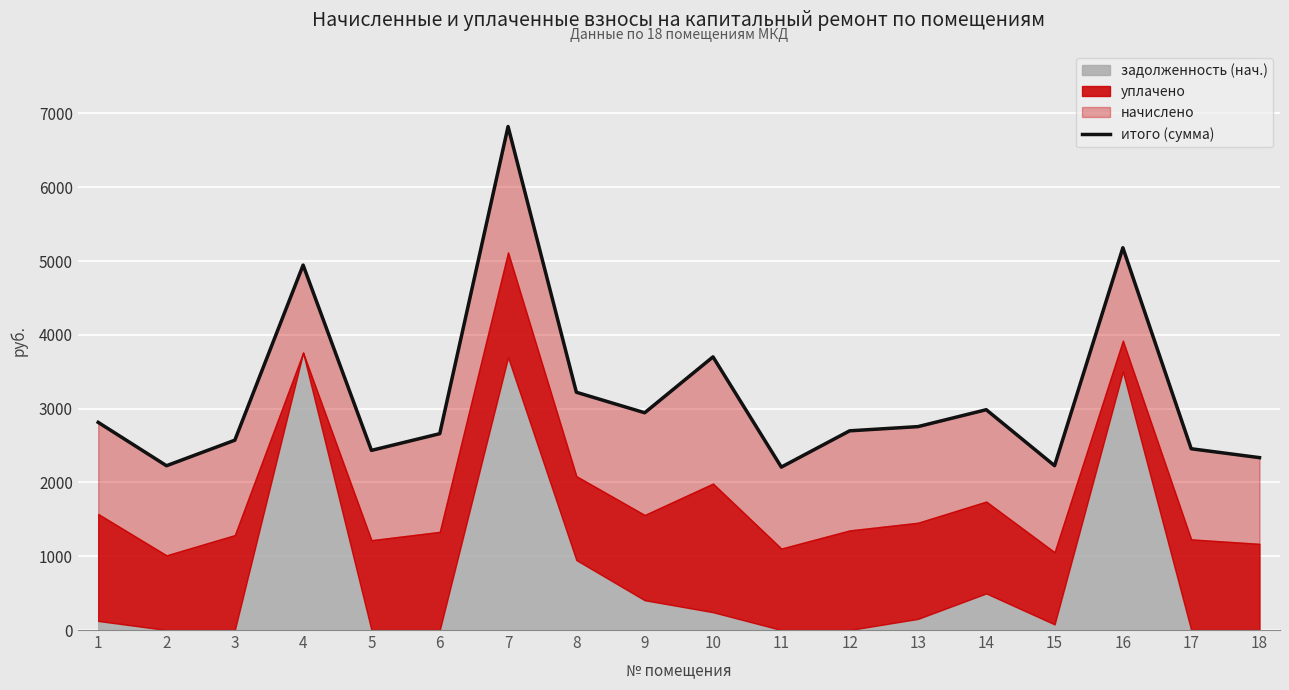

Between 11 and 1, which is larger?

1